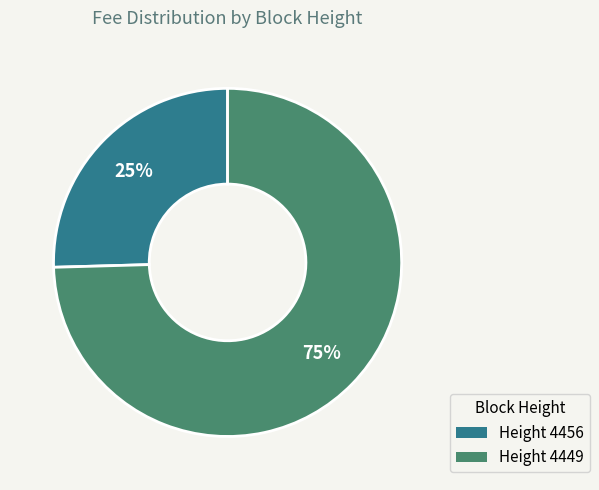

Which slice is the smallest?

Height 4456